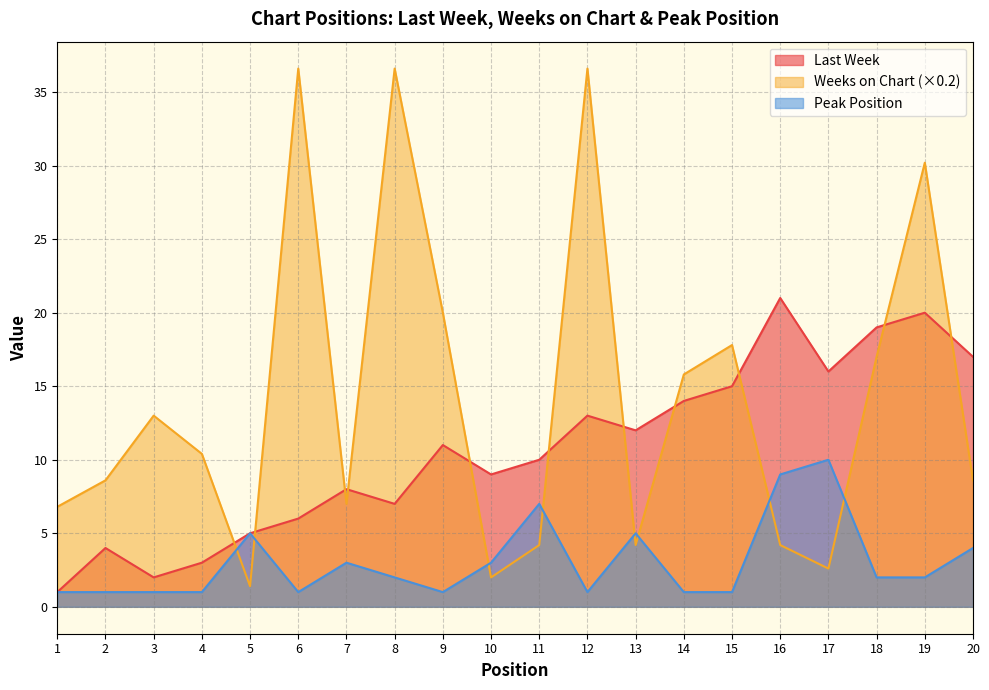

True or false: Peak Position and Last Week intersect in this chart.

False